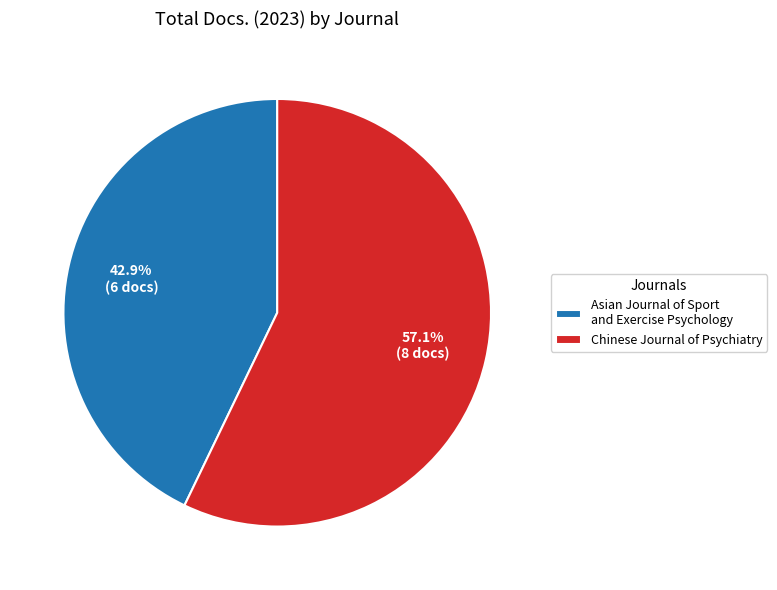

True or false: Asian Journal of Sport and Exercise Psychology accounts for 32% of the total.

False